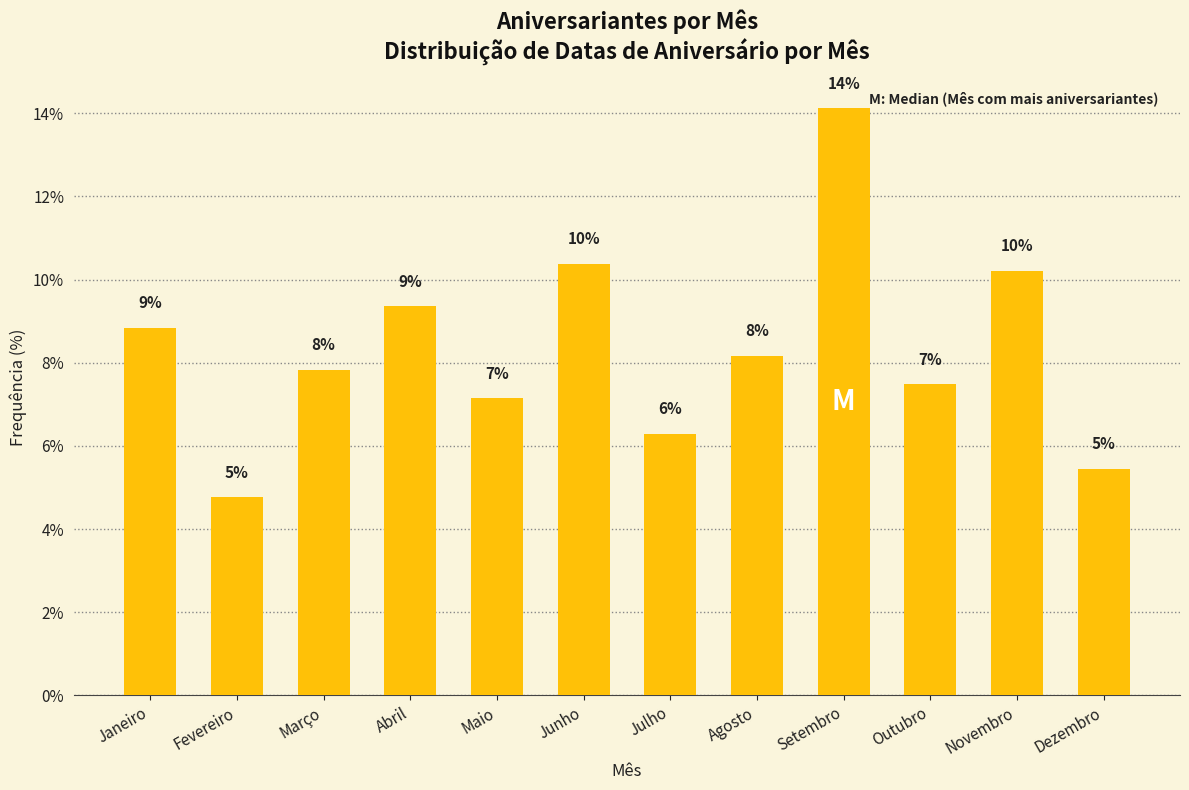

Reading left to right, list all the values displayed in this chart.

8.8	4.8	7.8	9.4	7.1	10.4	6.3	8.2	14.1	7.5	10.2	5.4